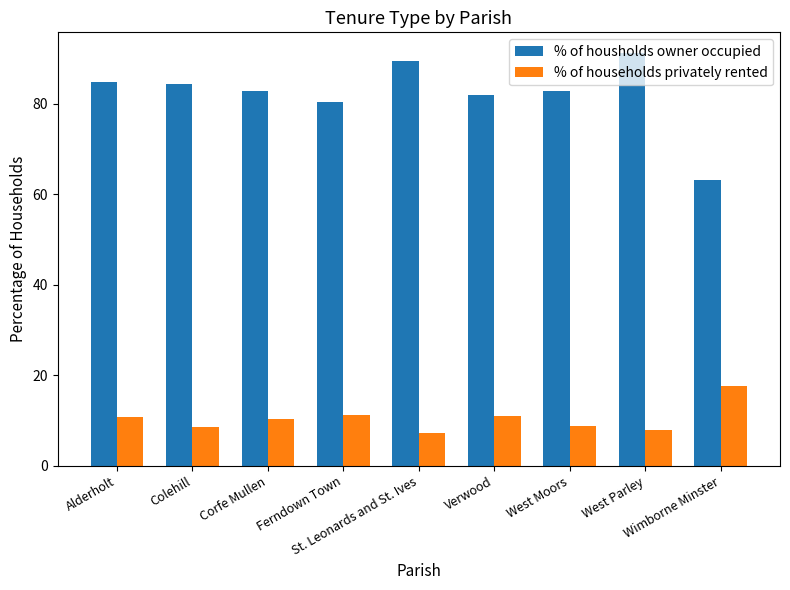

Is it true that % of households privately rented equals 7.9 at West Parley?

True